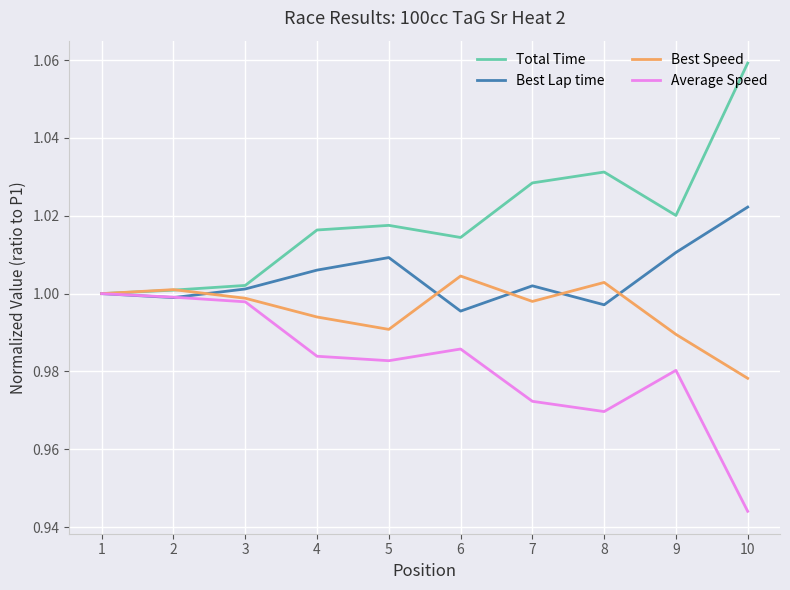

How many lines are shown in the chart?

4